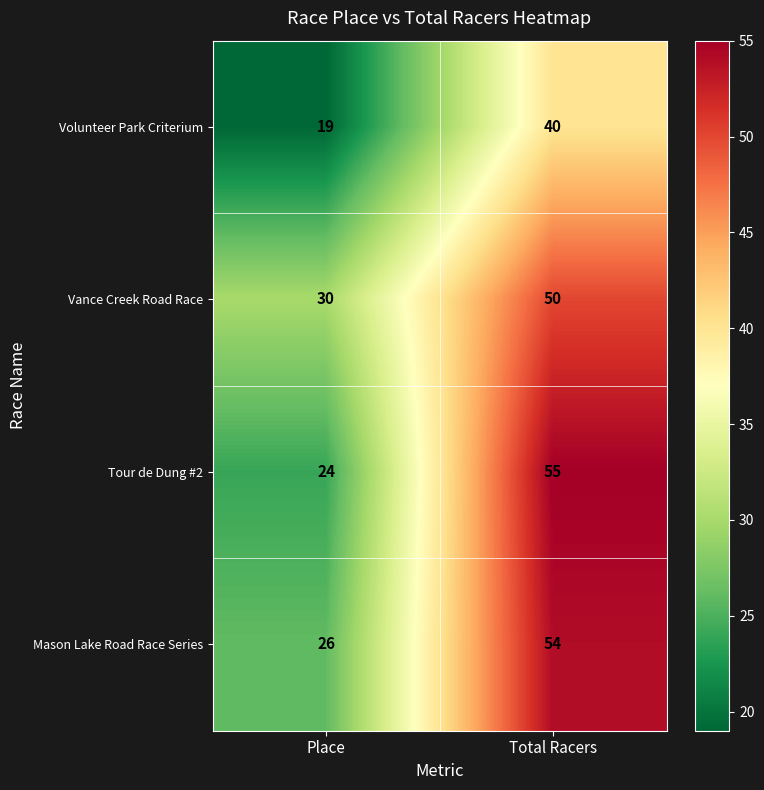

Which series changed the most between Place and Total Racers?

Tour de Dung #2